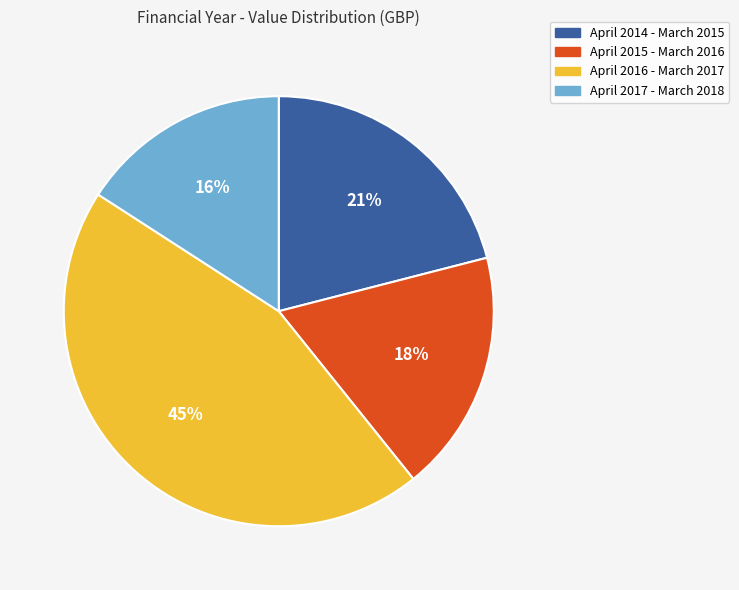

Which has a higher value, April 2014 - March 2015 or April 2017 - March 2018?

April 2014 - March 2015